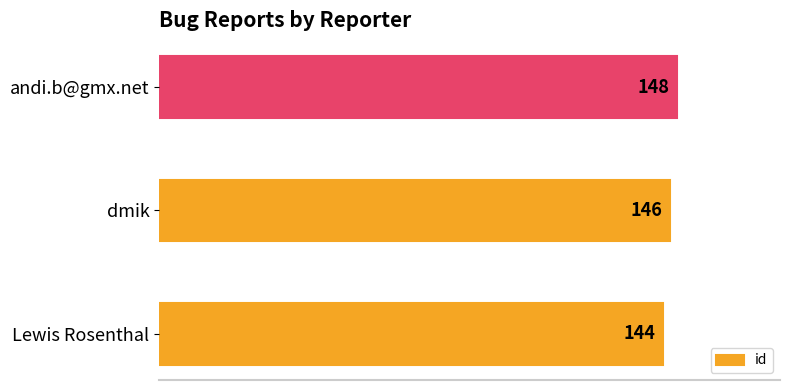

True or false: the data shows 213 at andi.b@gmx.net.

False